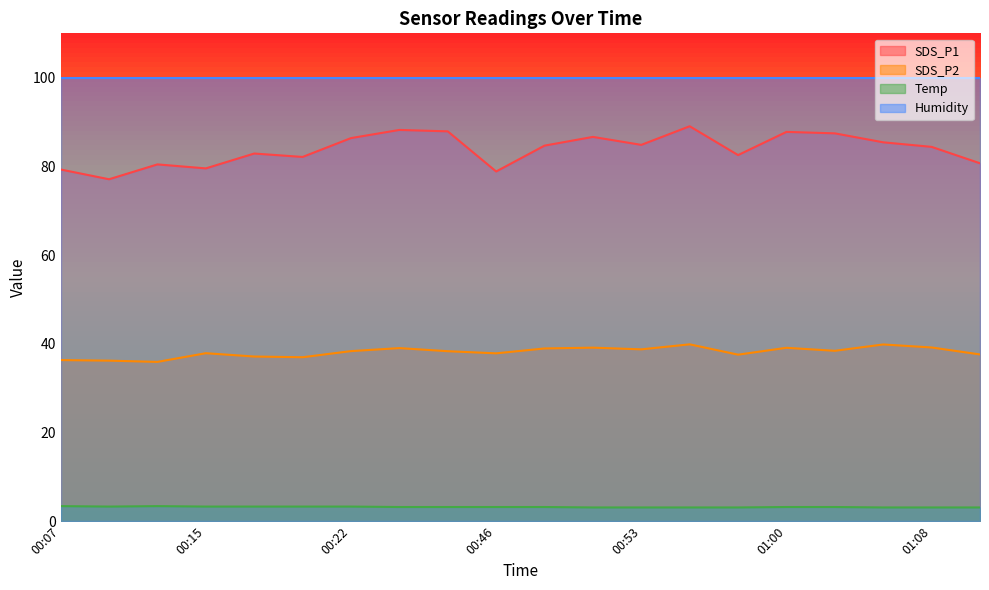

What is the label of the 19th point from the right?

00:10